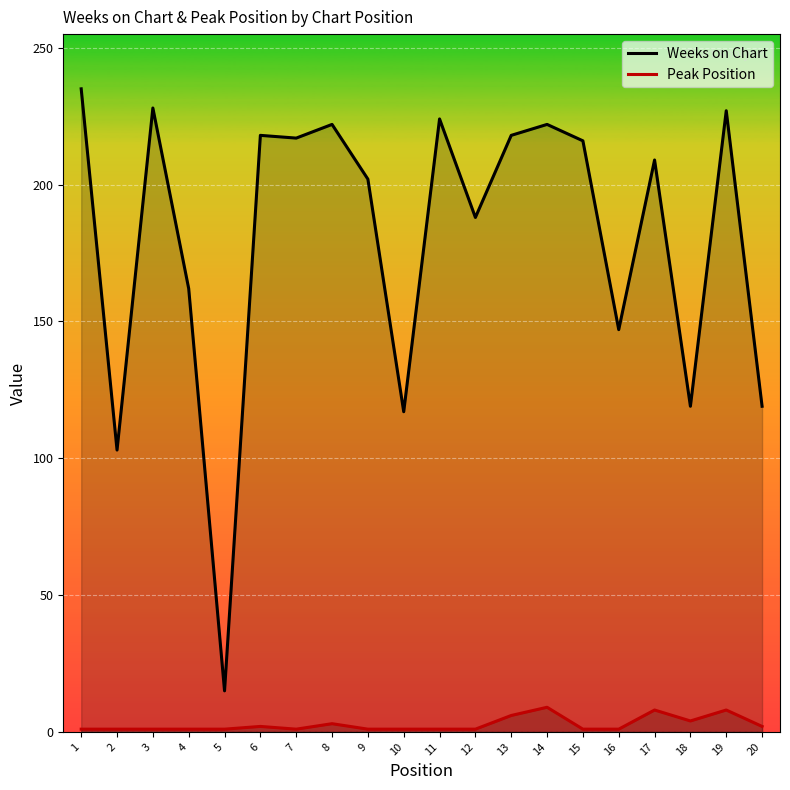

True or false: Peak Position and Weeks on Chart intersect in this chart.

False